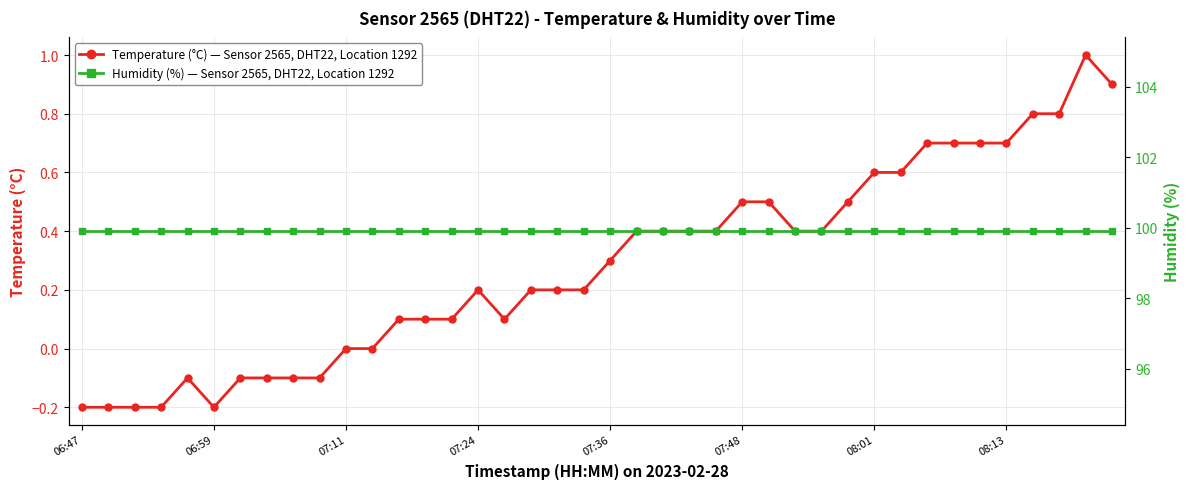

How many lines are shown in the chart?

2